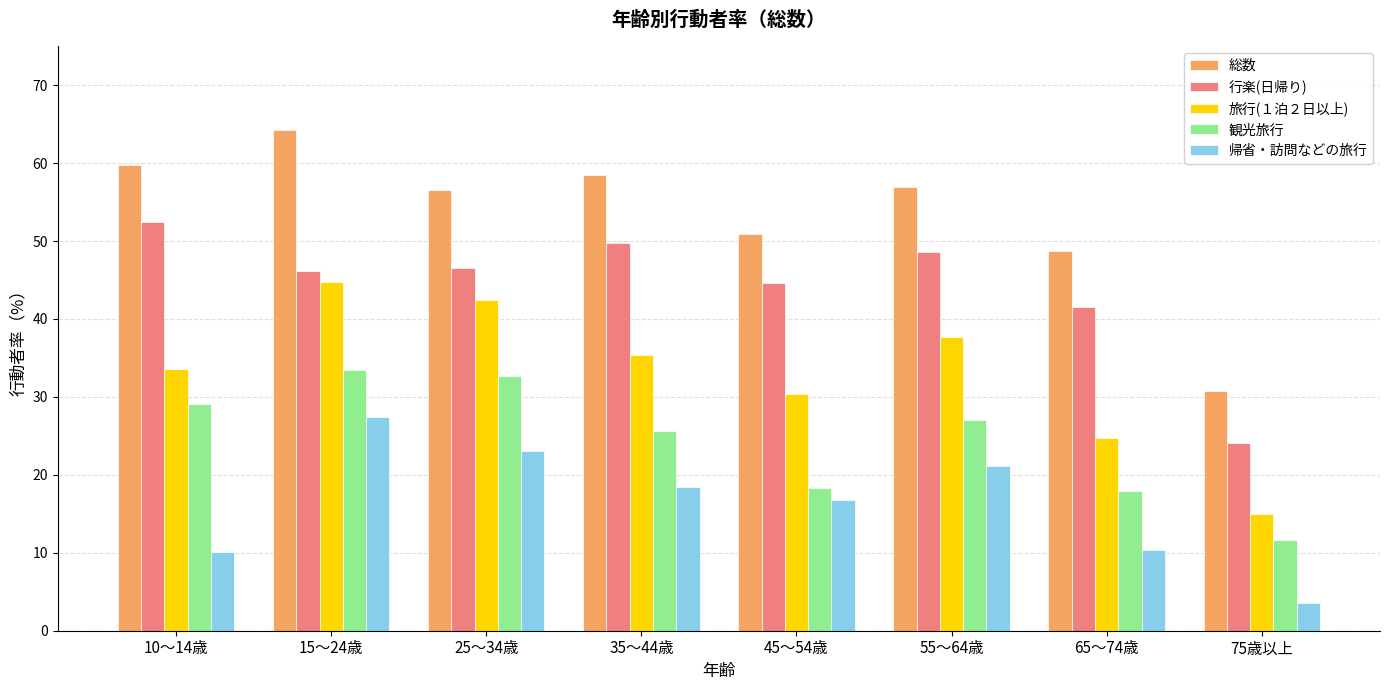

What is the spread (max minus min) of values at 35～44歳?

40.0